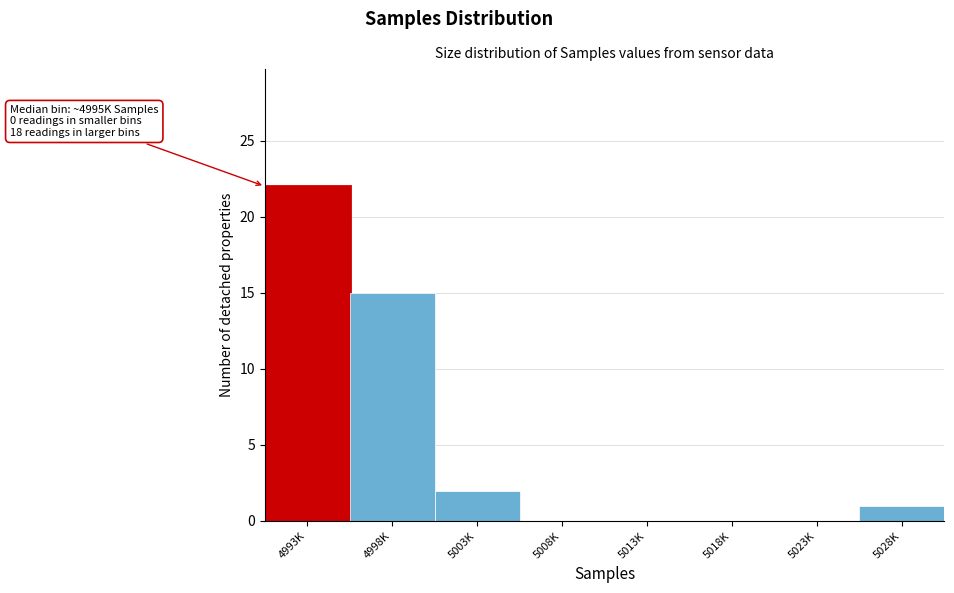

Reading right to left, extract all data points from this chart.

5028K=1	5023K=0	5018K=0	5013K=0	5008K=0	5003K=2	4998K=15	4993K=22